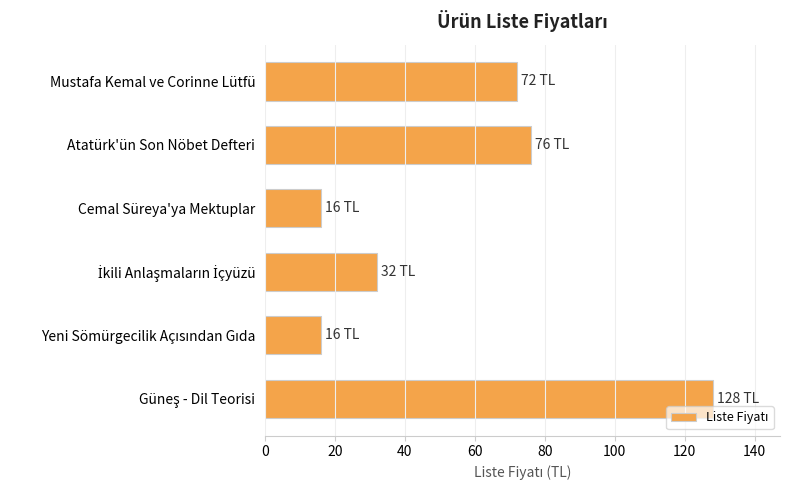

The chart shows a value of 16 at Cemal Süreya'ya Mektuplar. True or false?

True